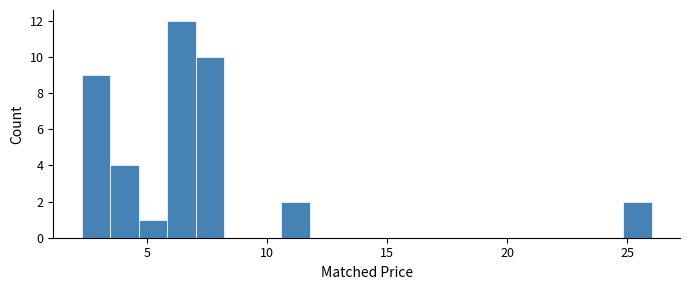

Around what value on the x-axis is the tallest bar? Give the approximate position of its centre, as read against the axis.

6.5